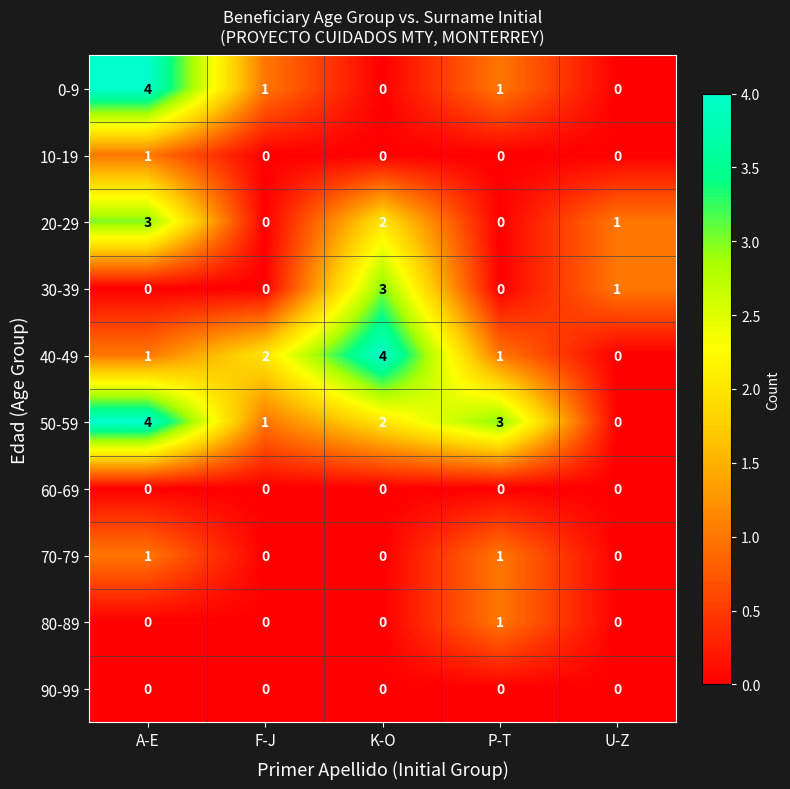

What is the total value across all series at A-E?

14